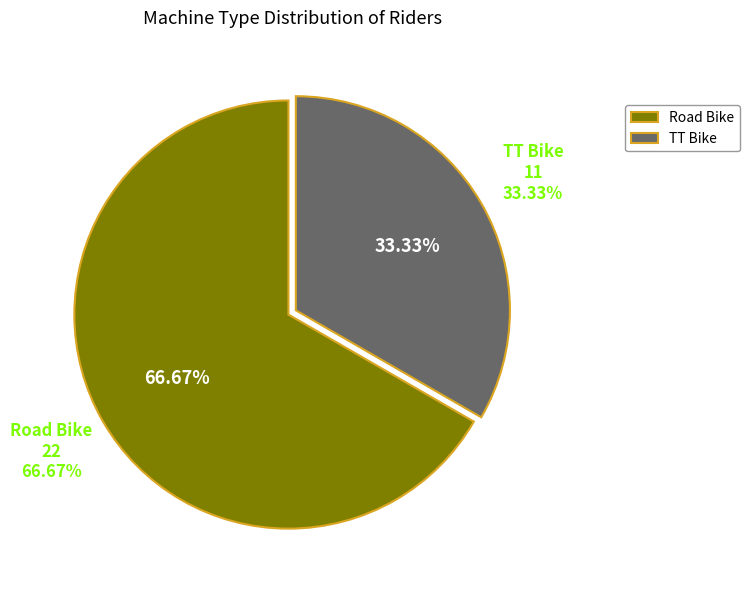

How many segments does this pie chart have?

2